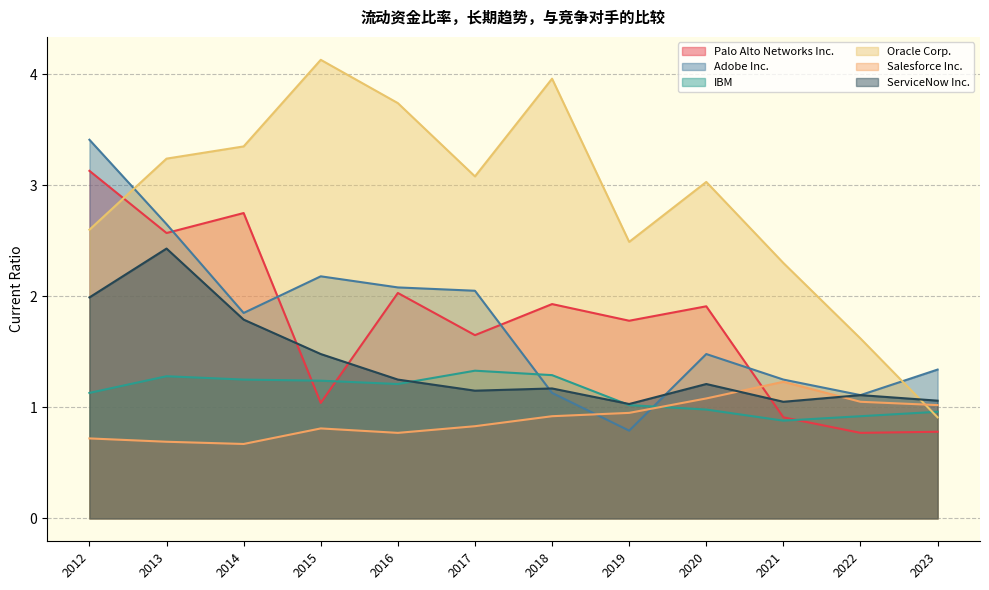

In Salesforce Inc., how many points are lower than both neighbors (excluding endpoints)?

2